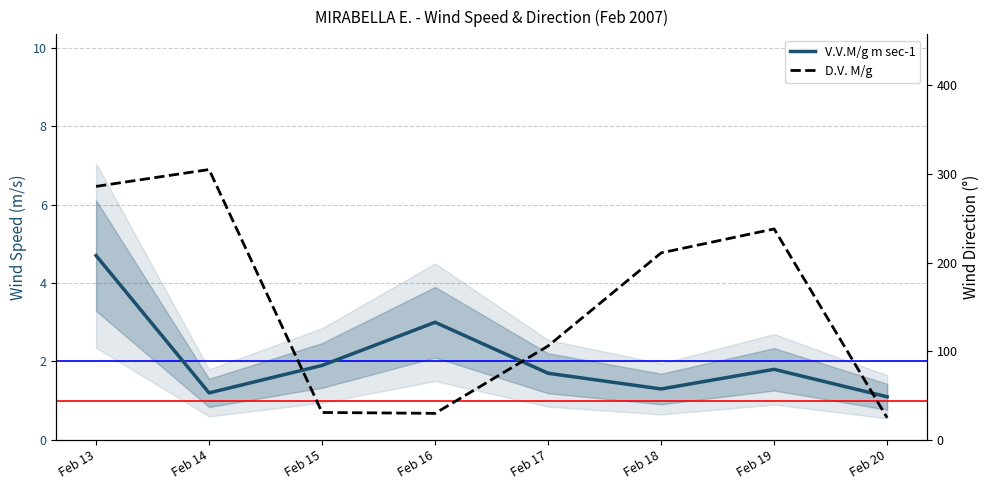

What is the total value across all series at Feb 17?

107.7